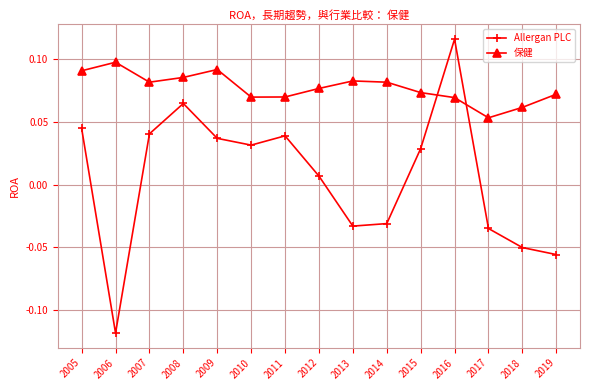

Is the value of 保健 at 2013 greater than the value of Allergan PLC at 2018?

Yes